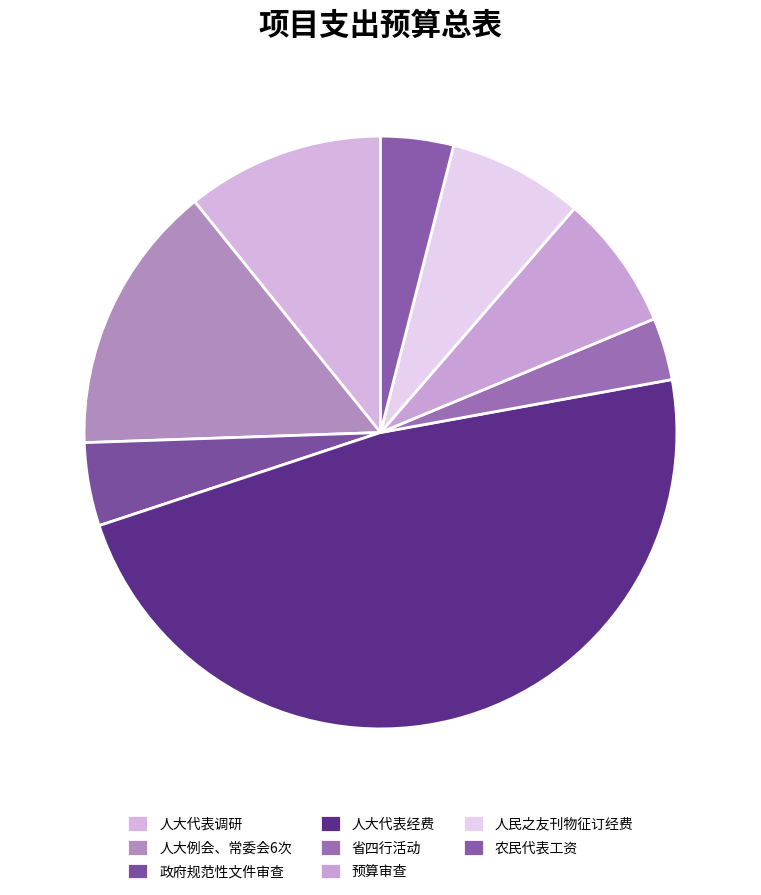

To the nearest percent, what is the difference between the largest and smallest slice percentages?

44%